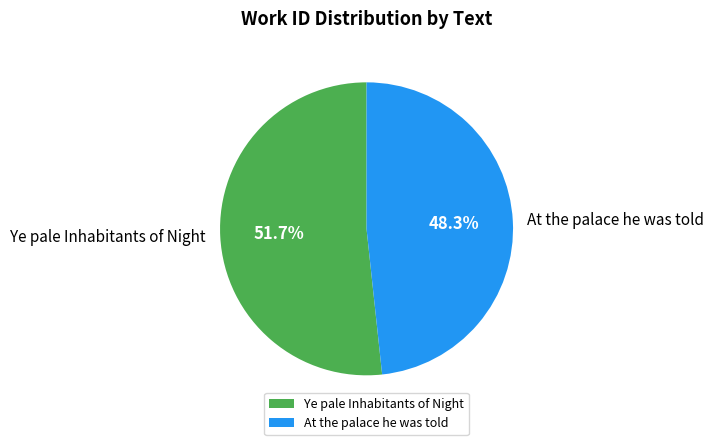

Rank the categories by value from highest to lowest.

Ye pale Inhabitants of Night, At the palace he was told